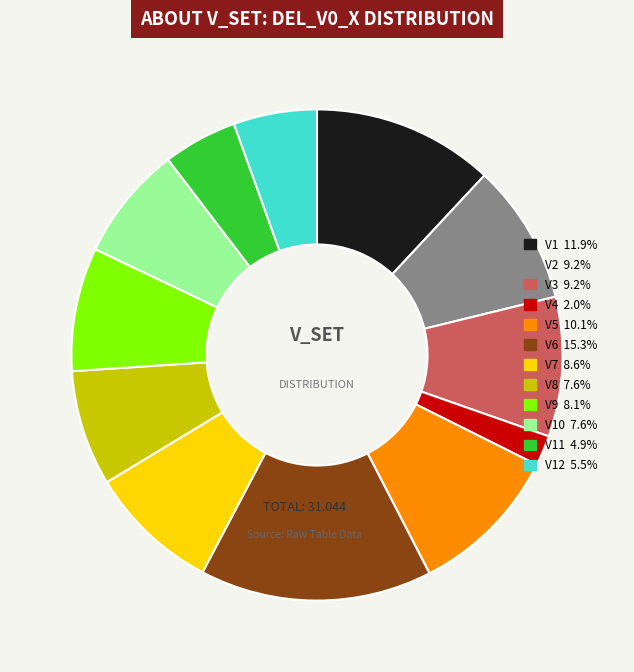

Is there a majority slice in this chart?

No